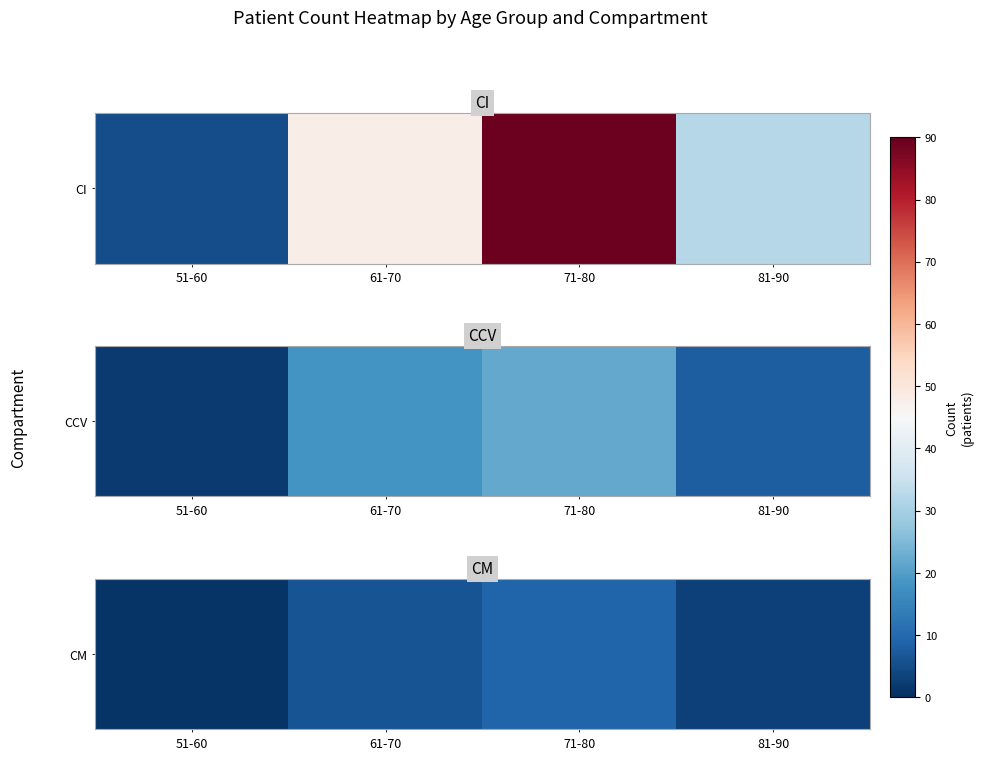

Which category has the highest value across all series?

71-80